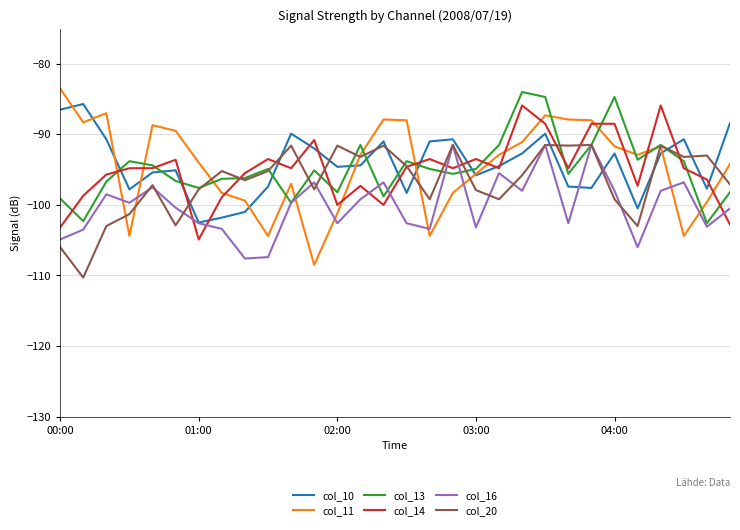

What is the highest value of the col_20 series?

-91.5